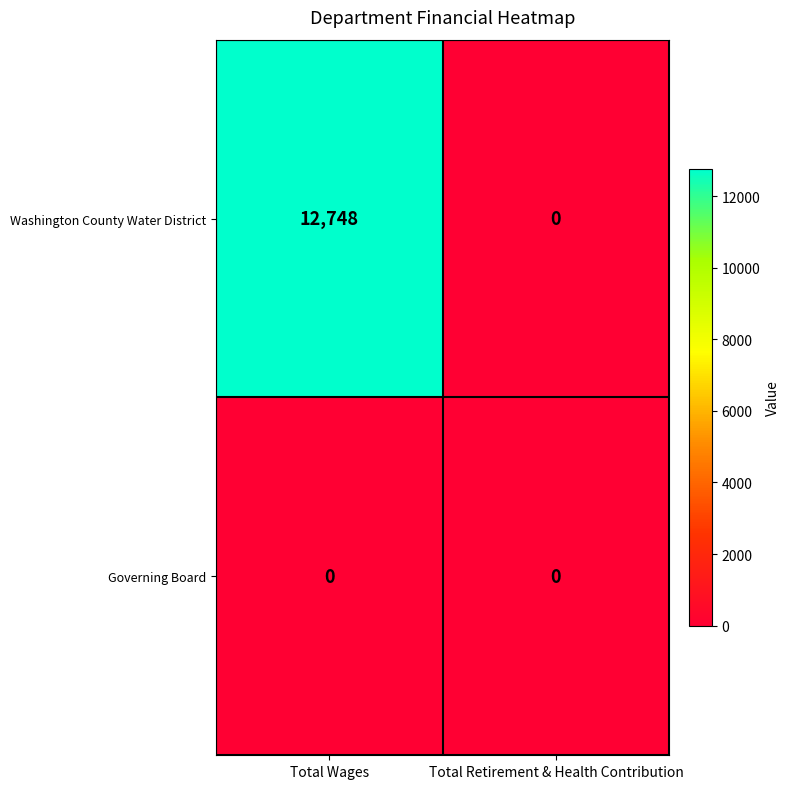

Which series changed the most between Total Wages and Total Retirement & Health Contribution?

Washington County Water District